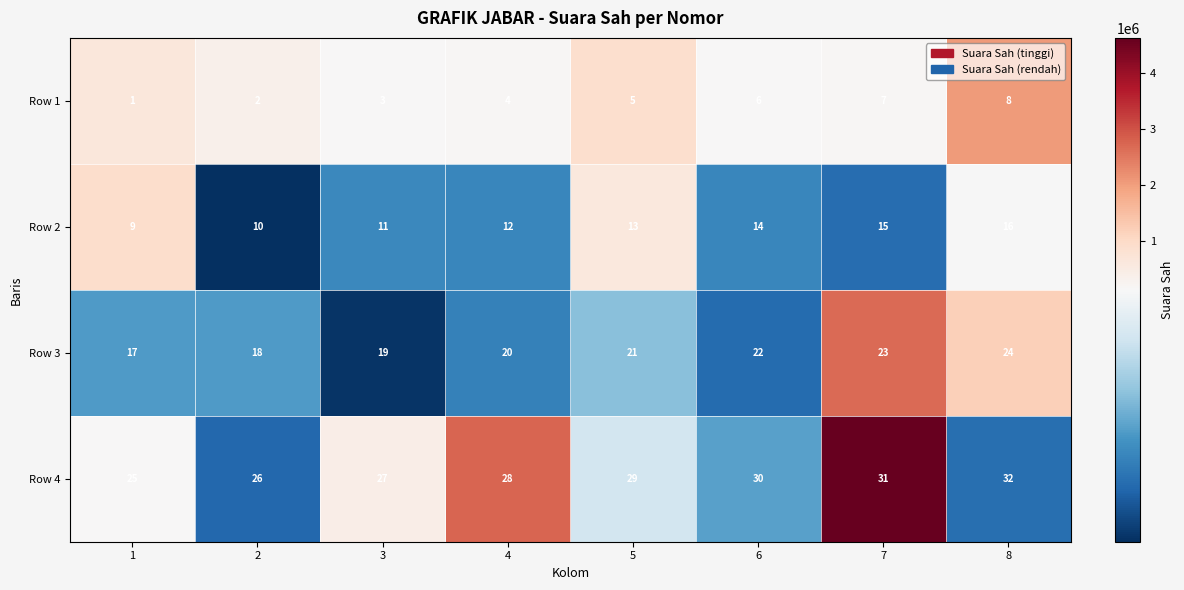

Which series has the largest total across all categories?

Row 4